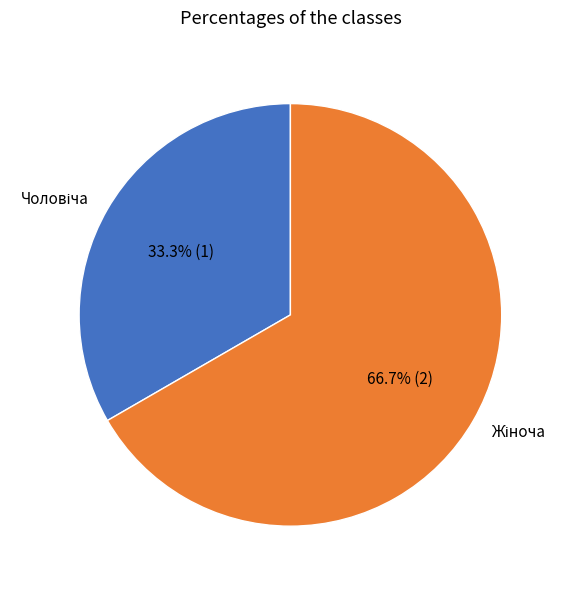

Is there any slice that represents more than half of the pie?

Yes